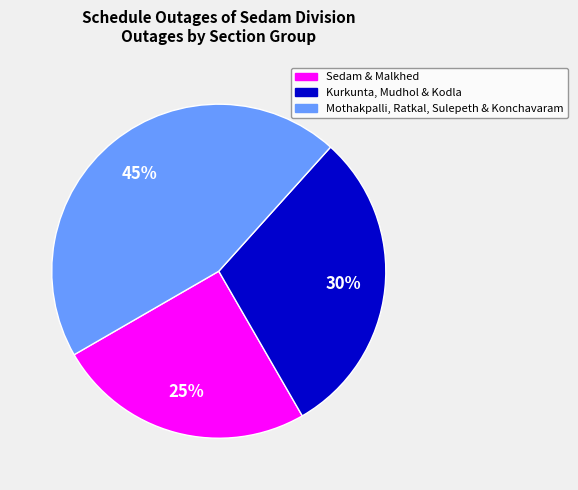

Is there a majority slice in this chart?

No